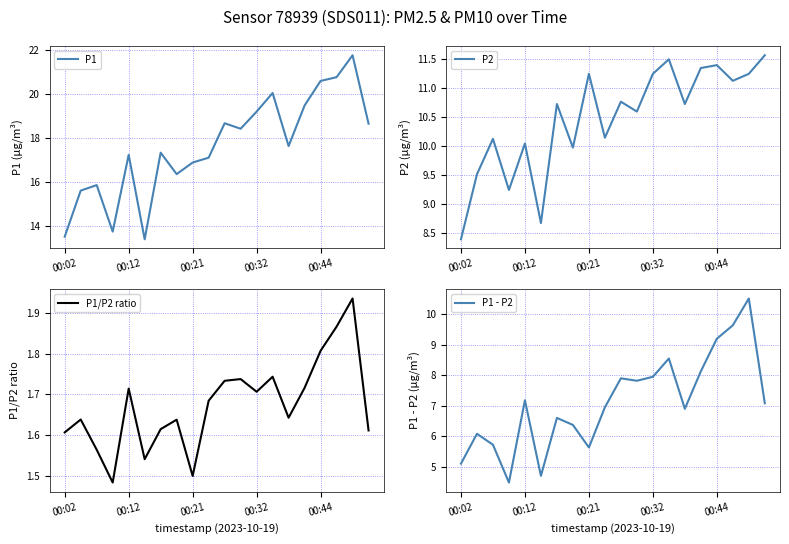

At which label does P1 first exceed 17?

00:12